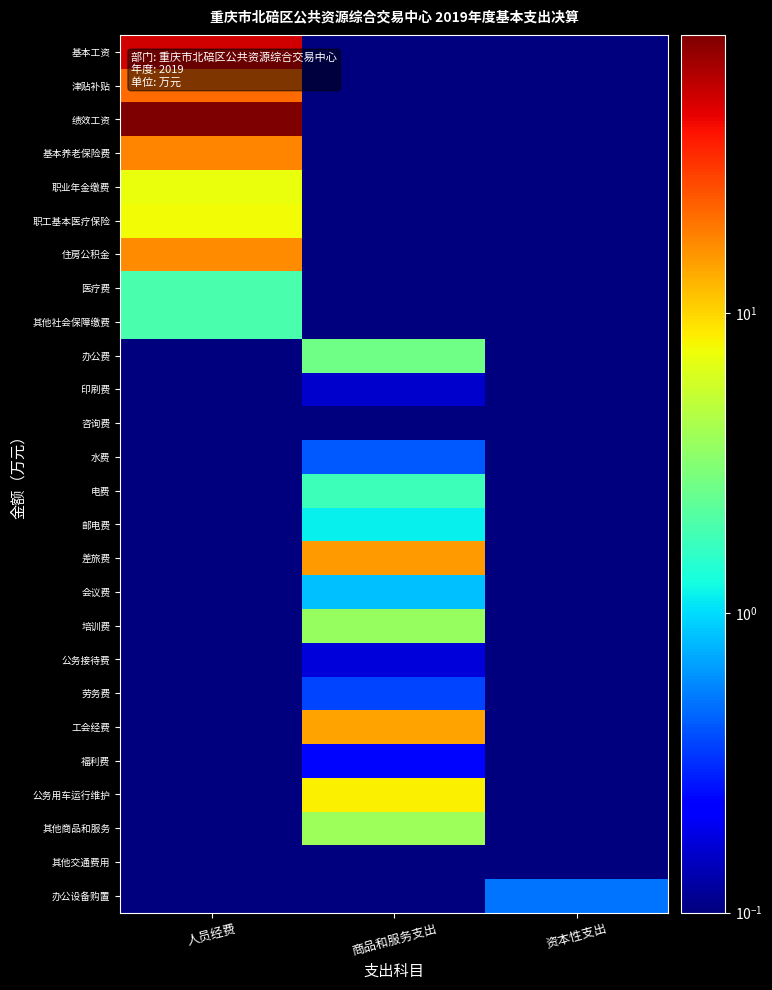

Which series has the largest range (max minus min)?

绩效工资